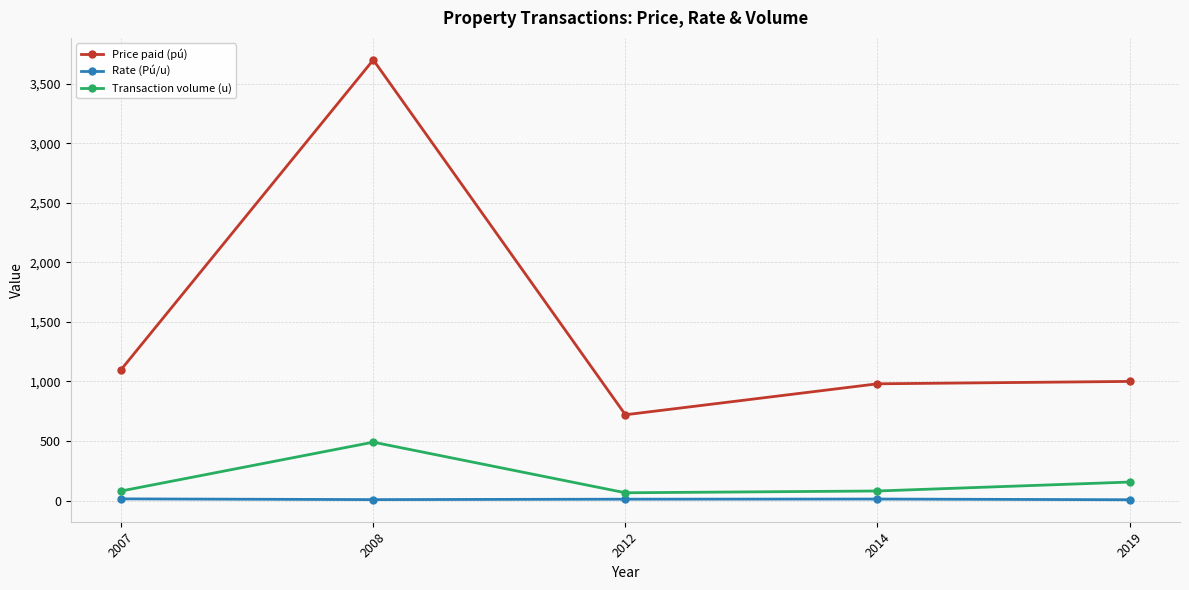

What is the difference between the second highest and second lowest values in the Rate (Pú/u) series?

4.7